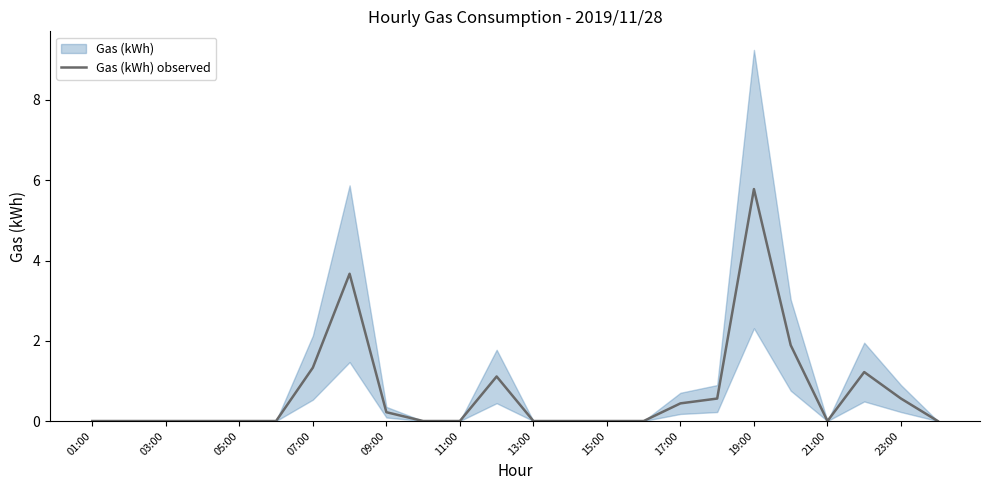

Does the chart display data point markers on the line(s)?

No